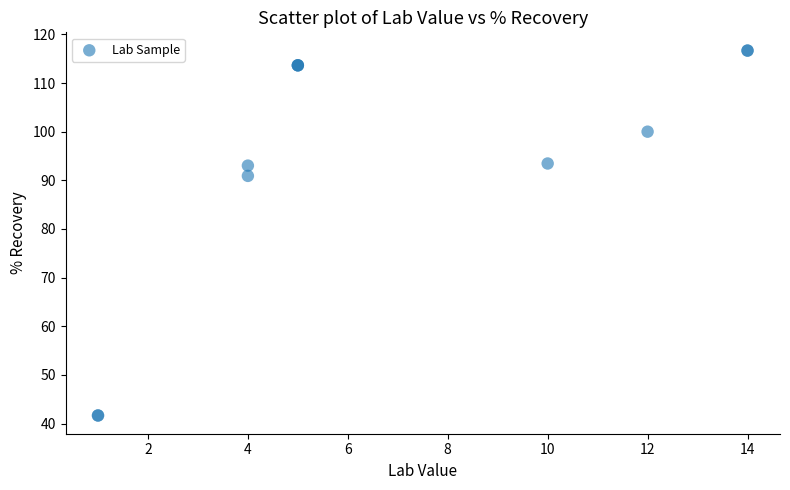

What Y value in the scatter plot is closest to 79?

90.9